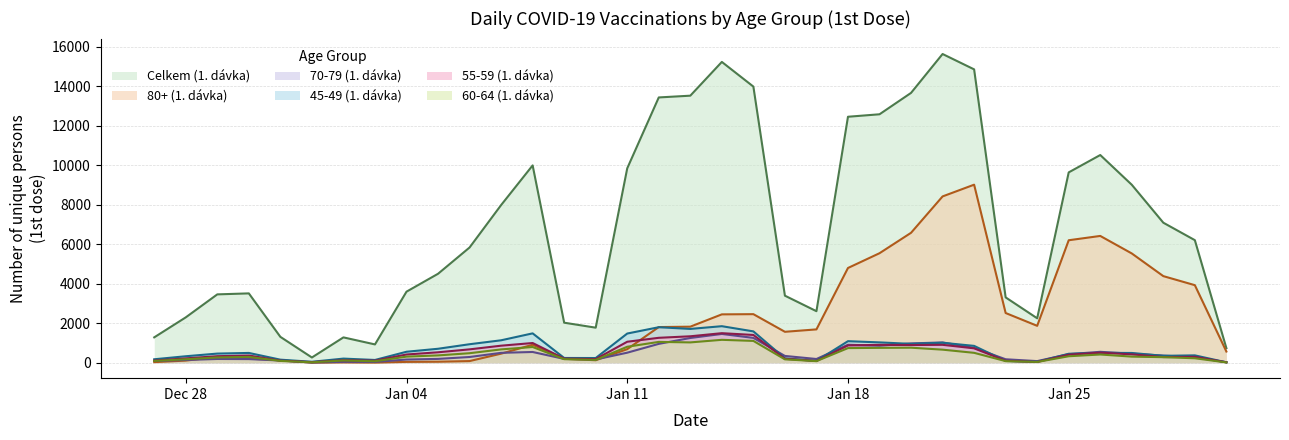

How many values in the Celkem (1. dávka) series exceed 5835?

17